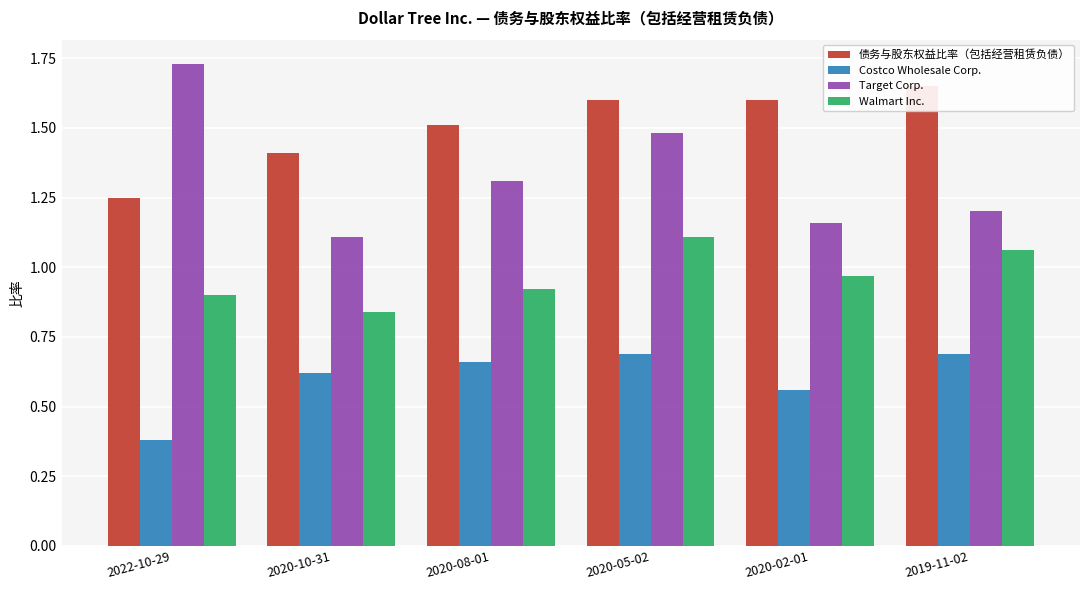

Reading left to right, transcribe all the data shown in this chart.

债务与股东权益比率（包括经营租赁负债）: 2022-10-29=1.2	2020-10-31=1.4	2020-08-01=1.5	2020-05-02=1.6	2020-02-01=1.6	2019-11-02=1.6
Costco Wholesale Corp.: 2022-10-29=0.4	2020-10-31=0.6	2020-08-01=0.7	2020-05-02=0.7	2020-02-01=0.6	2019-11-02=0.7
Target Corp.: 2022-10-29=1.7	2020-10-31=1.1	2020-08-01=1.3	2020-05-02=1.5	2020-02-01=1.2	2019-11-02=1.2
Walmart Inc.: 2022-10-29=0.9	2020-10-31=0.8	2020-08-01=0.9	2020-05-02=1.1	2020-02-01=1.0	2019-11-02=1.1